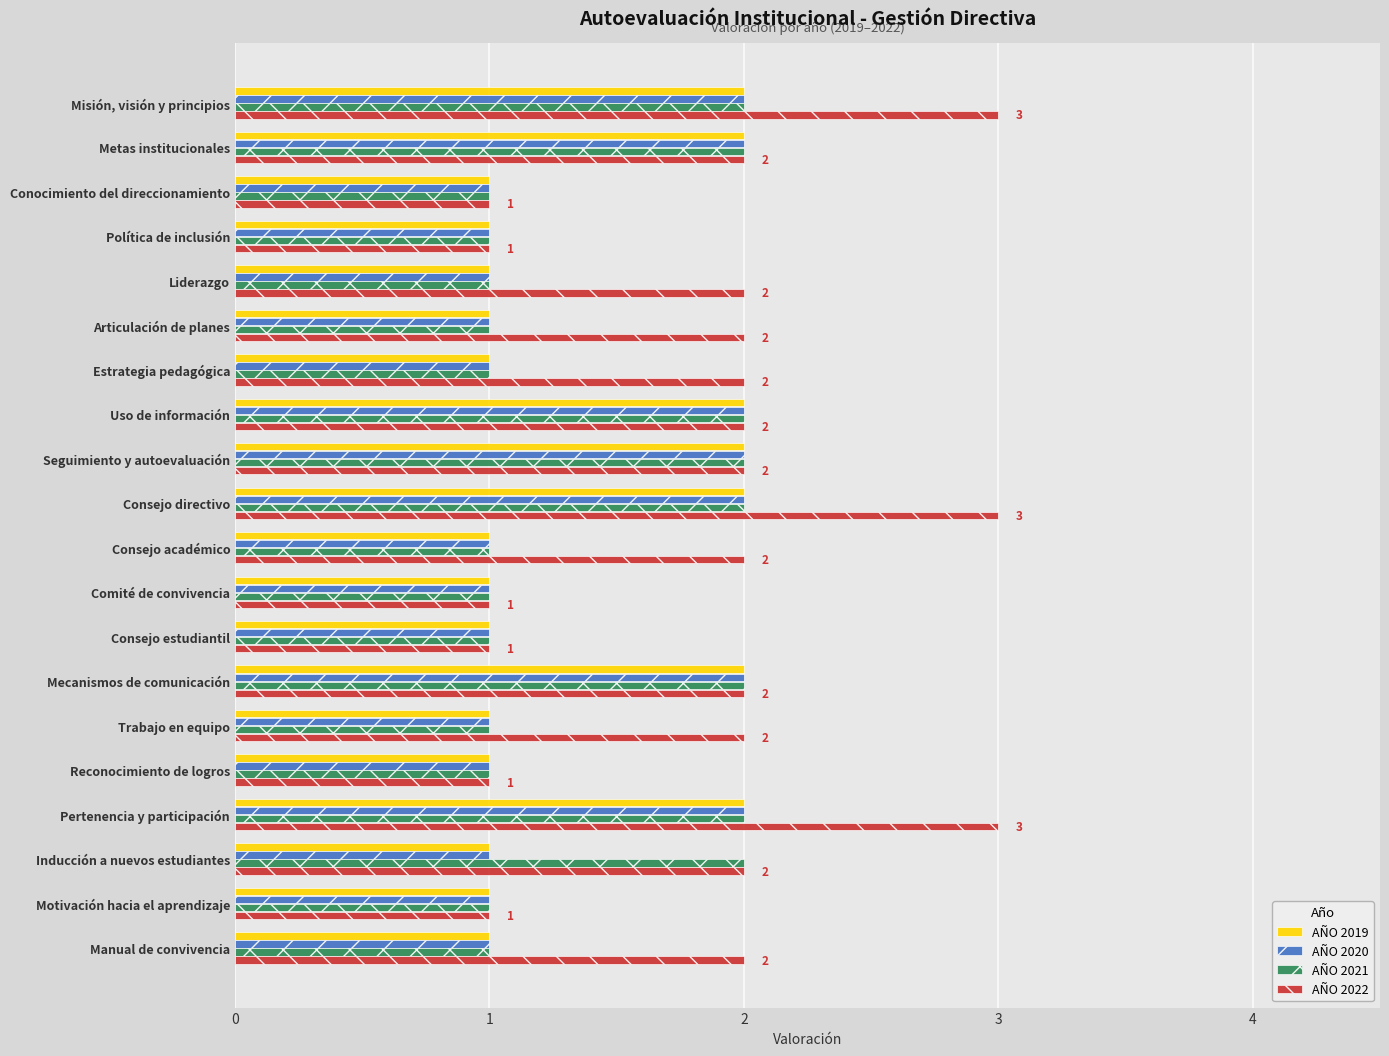

What is the greatest value displayed?

3